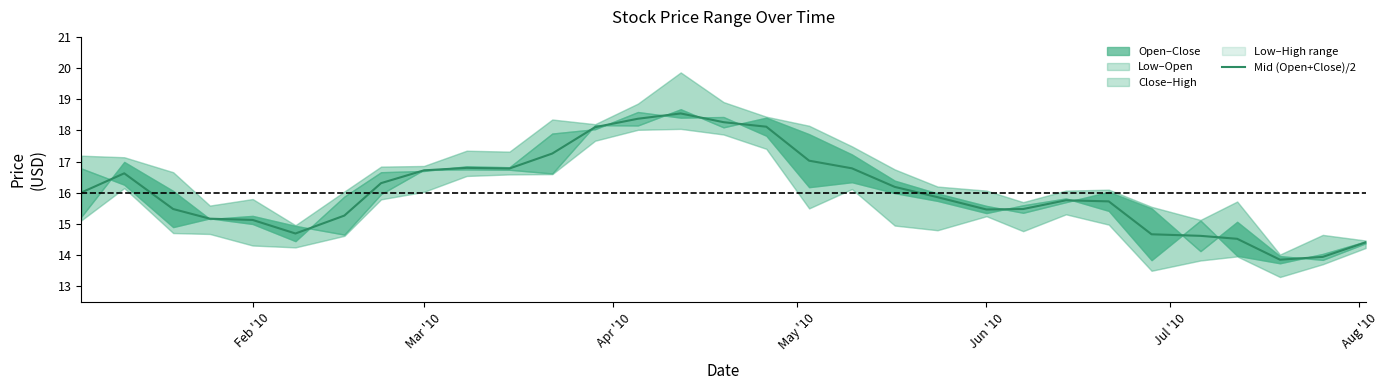

The value of Mid (Open+Close)/2 at Feb '10 is 21.3. True or false?

False